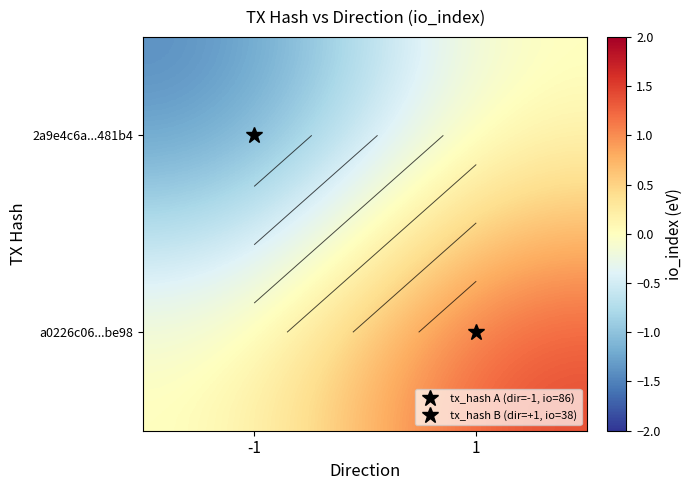

What is the sum of the 2a9e4c6a...481b4 values at -1 and 1?

-1.5